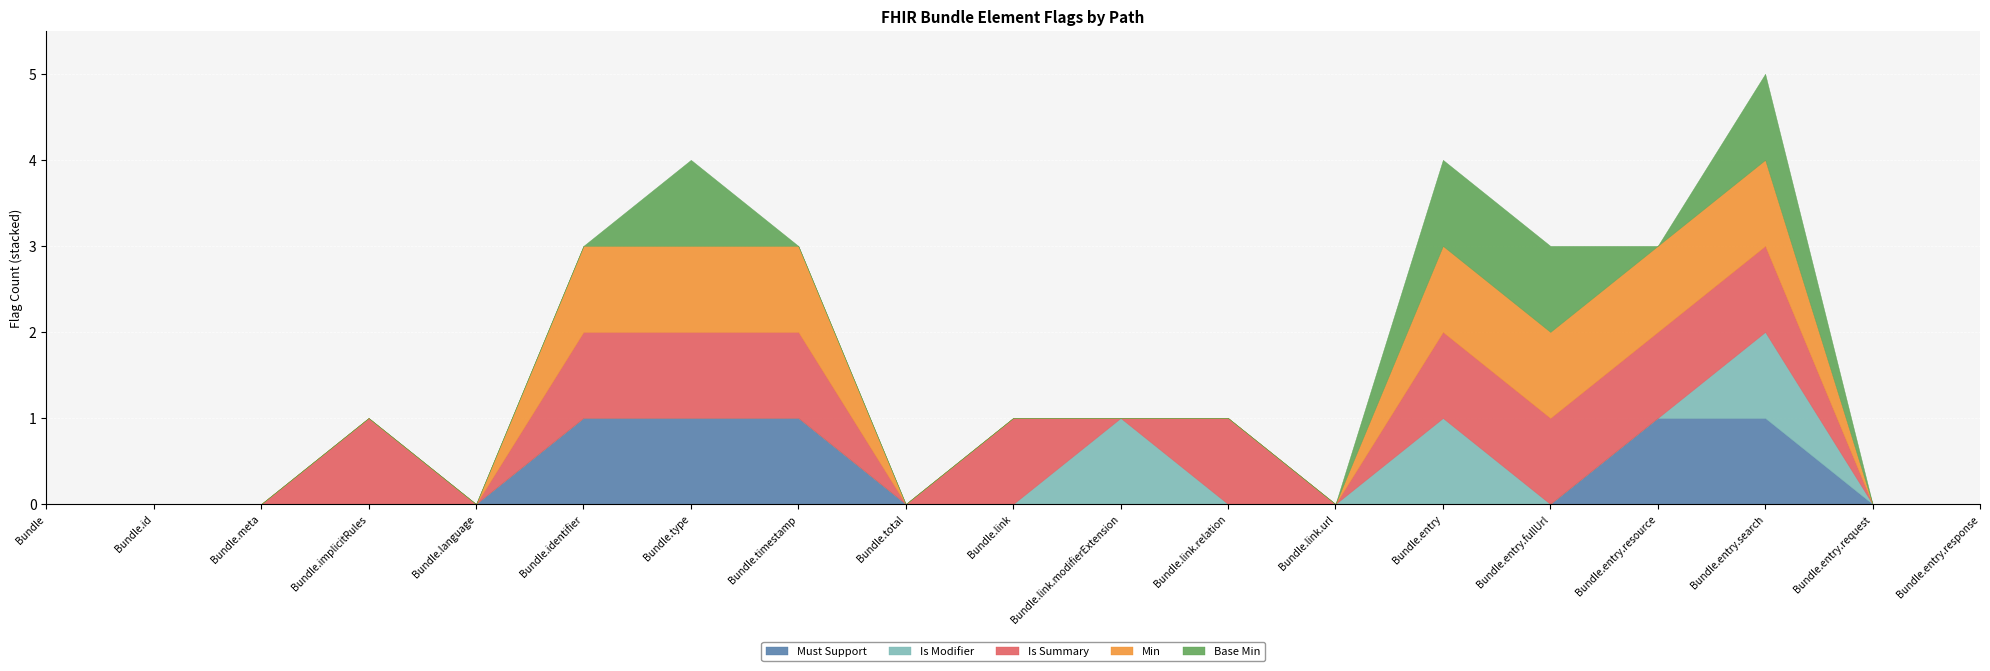

What position from the left is Bundle?

1